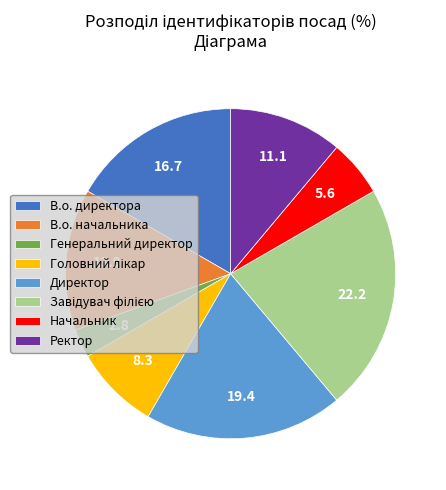

Does В.о. начальника account for over 50% of the chart?

No